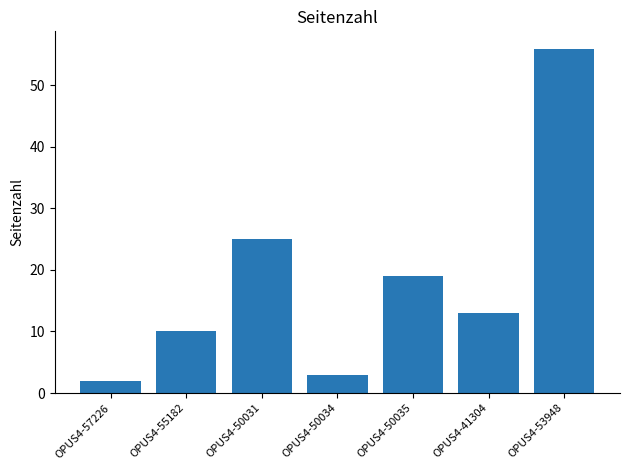

Which label corresponds to the smallest value in the chart?

OPUS4-57226